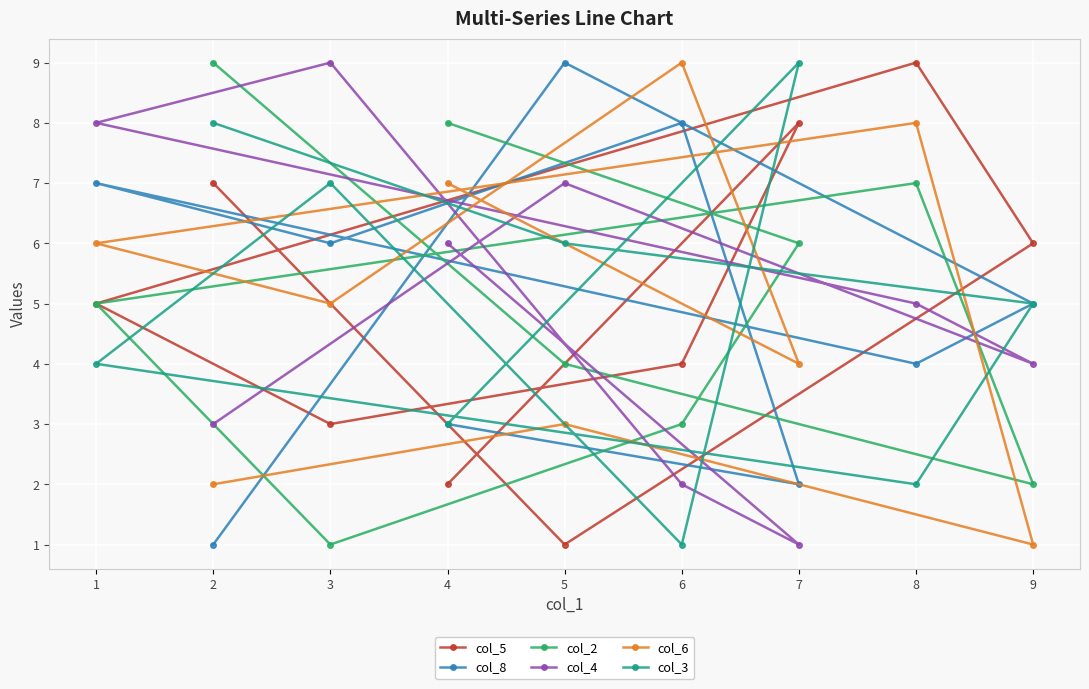

Reading left to right, extract all data points from this chart.

col_5: 1=5	2=7	3=3	4=2	5=1	6=4	7=8	8=9	9=6
col_8: 1=7	2=1	3=6	4=3	5=9	6=8	7=2	8=4	9=5
col_2: 1=5	2=9	3=1	4=8	5=4	6=3	7=6	8=7	9=2
col_4: 1=8	2=3	3=9	4=6	5=7	6=2	7=1	8=5	9=4
col_6: 1=6	2=2	3=5	4=7	5=3	6=9	7=4	8=8	9=1
col_3: 1=4	2=8	3=7	4=3	5=6	6=1	7=9	8=2	9=5